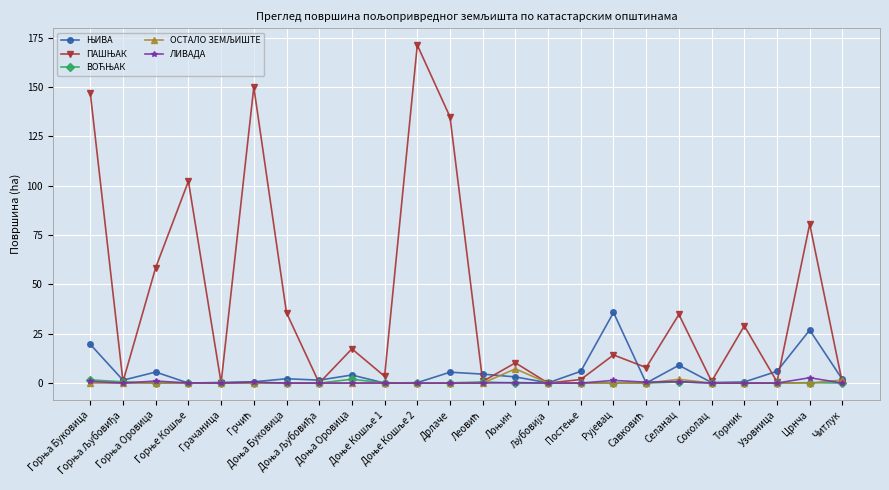

What is the greatest value displayed?

171.3